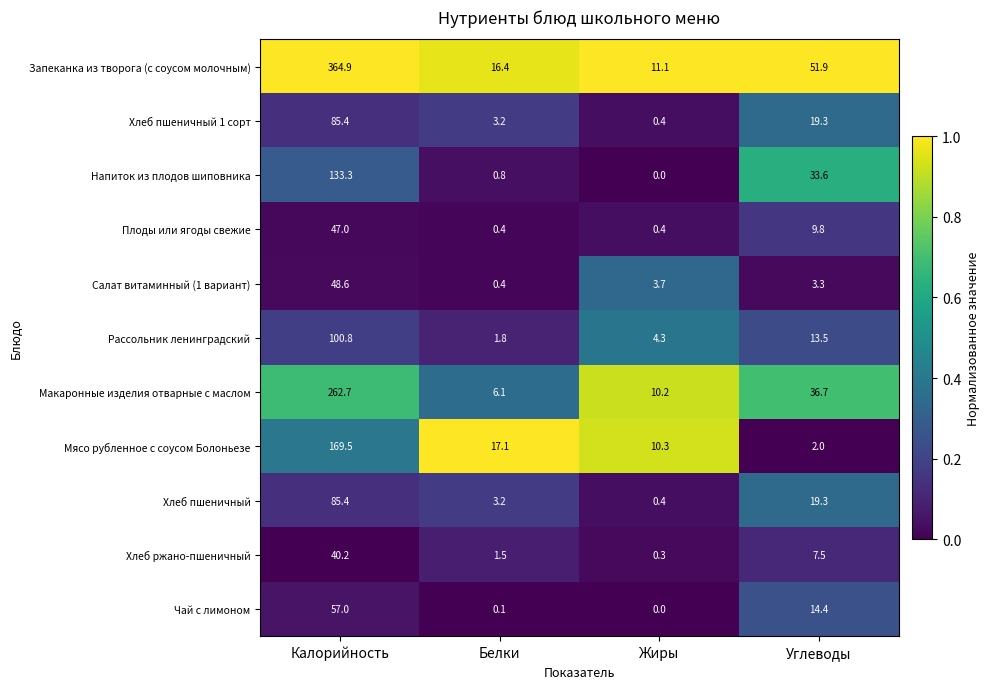

True or false: Хлеб пшеничный 1 сорт has a value of 6.3 at Углеводы.

False